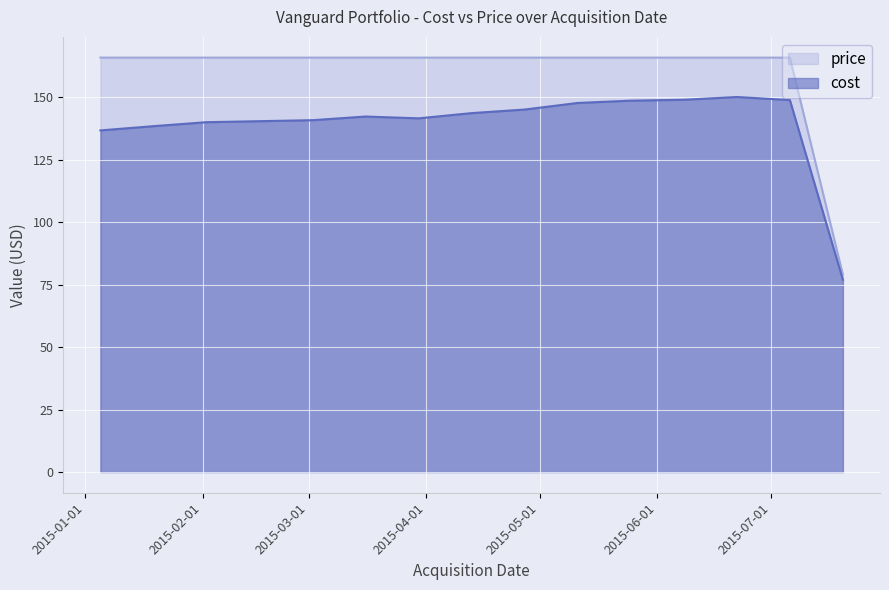

After their last crossing, which series has the higher values: price or cost?

price